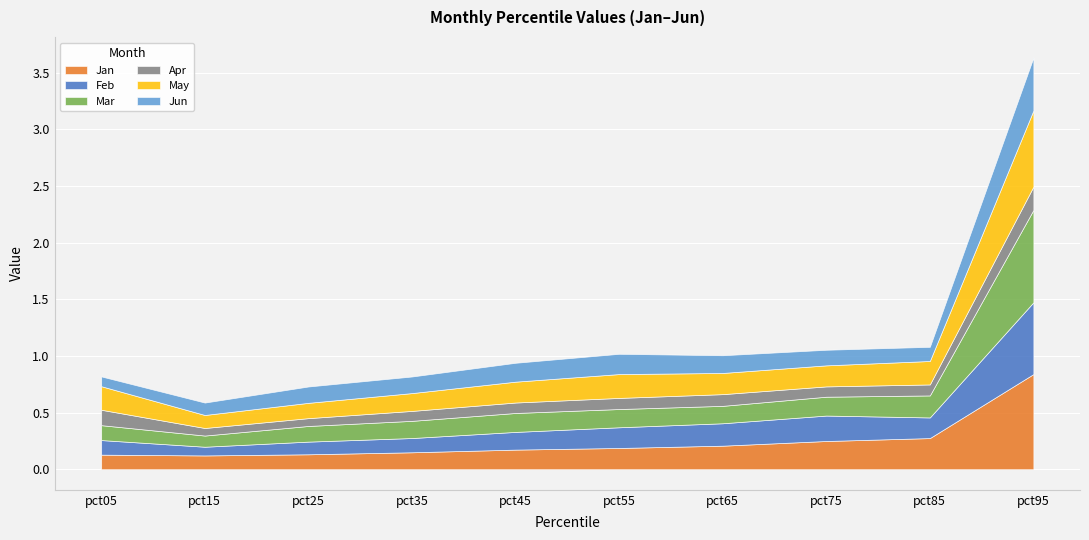

Between pct65 and pct15, which is larger?

pct65